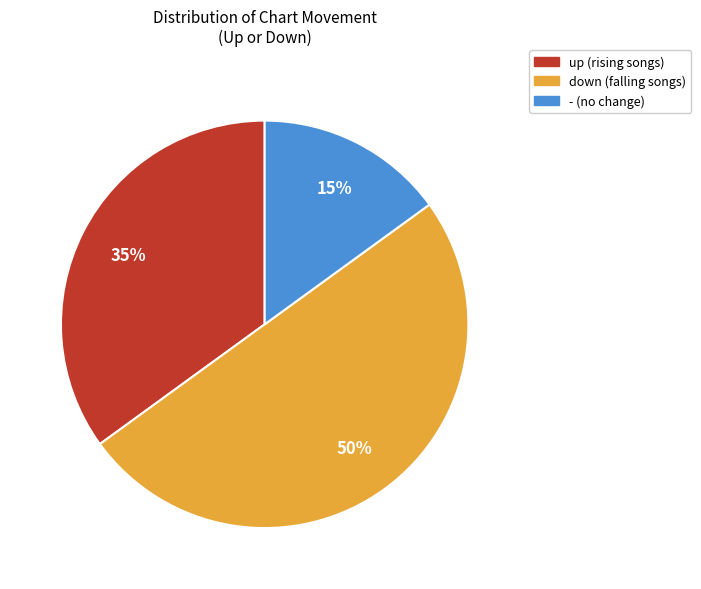

Which category has the smallest portion of the pie?

-